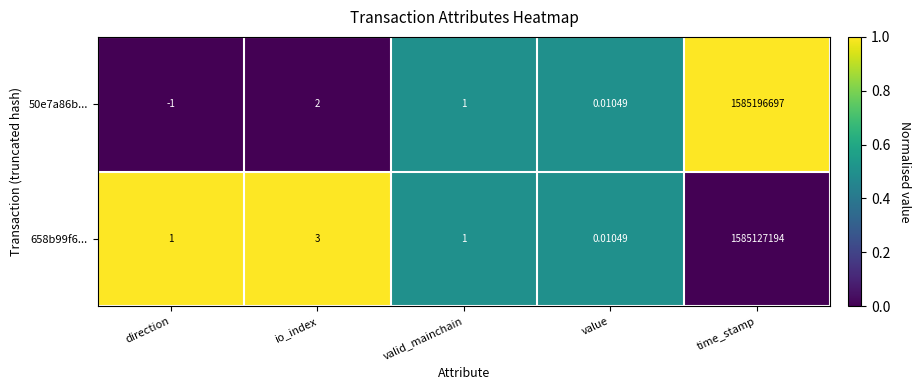

At which category is the sum across all series the highest?

time_stamp